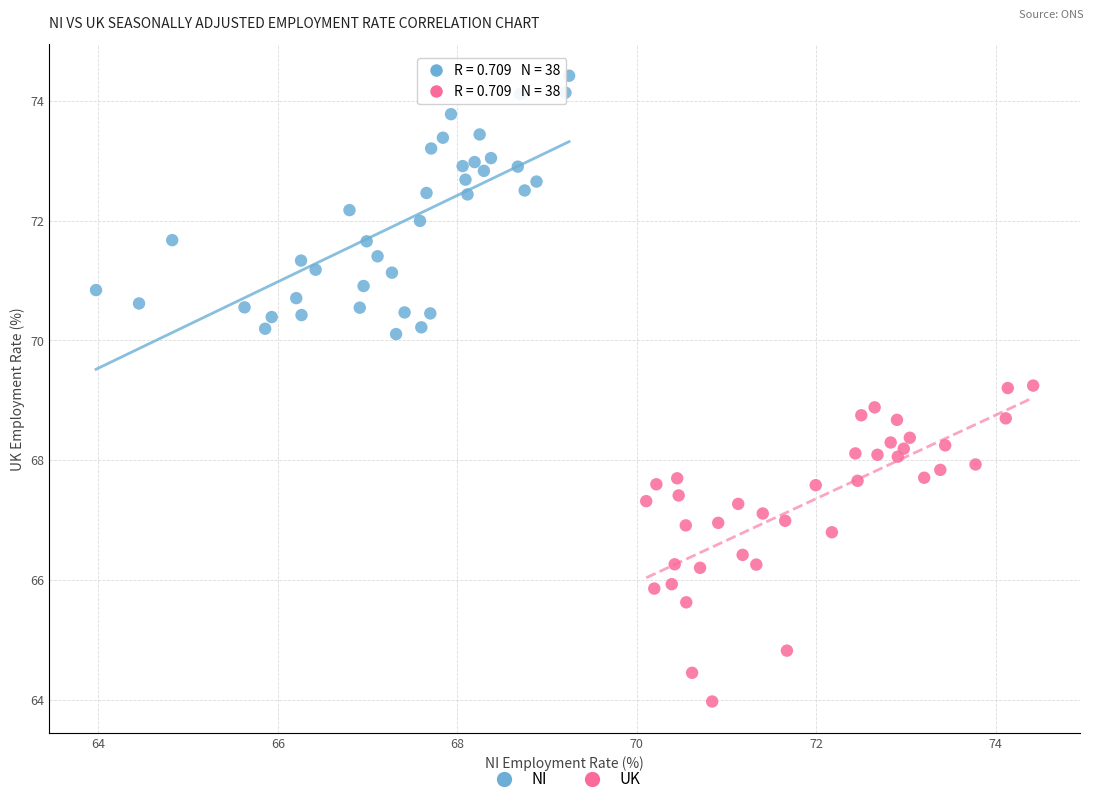

Which series reaches the minimum Y coordinate?

UK